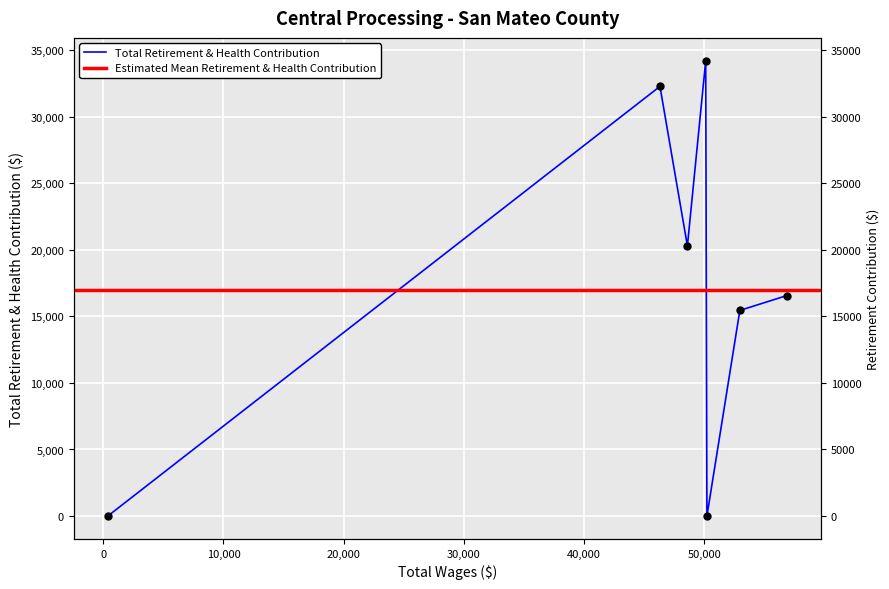

Which has a higher value, 52966.0 or 46319.0?

46319.0